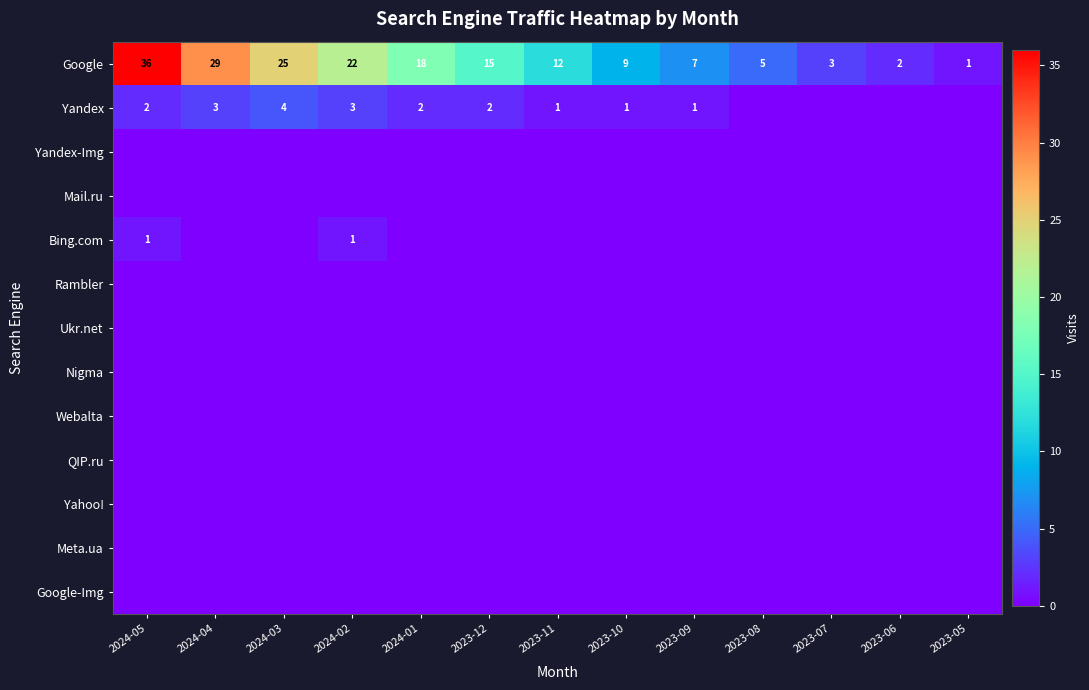

At which label does Google first exceed 12?

2024-05